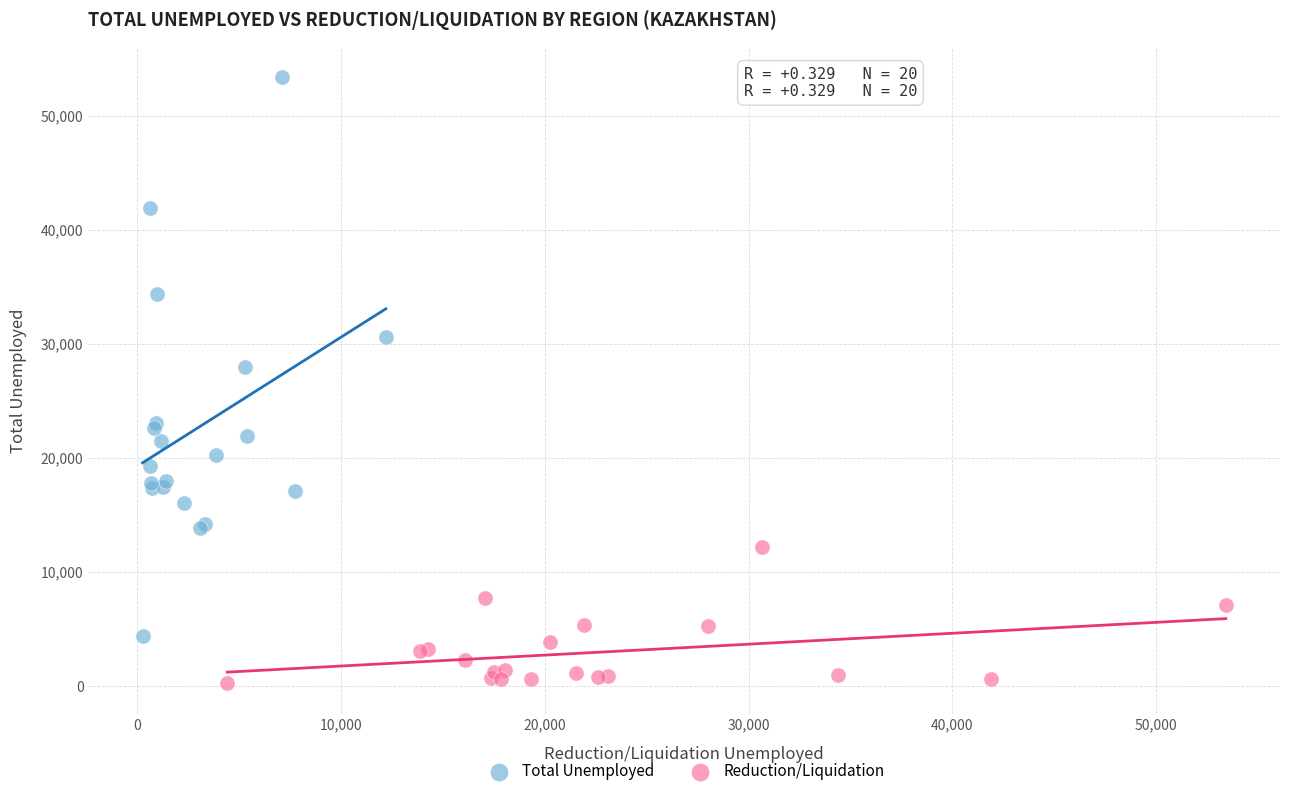

Which series contains the highest Y value?

Total Unemployed